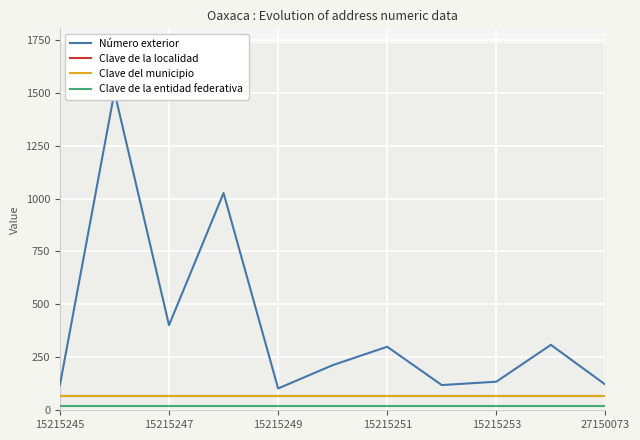

True or false: Clave de la entidad federativa and Número exterior cross at least once.

False